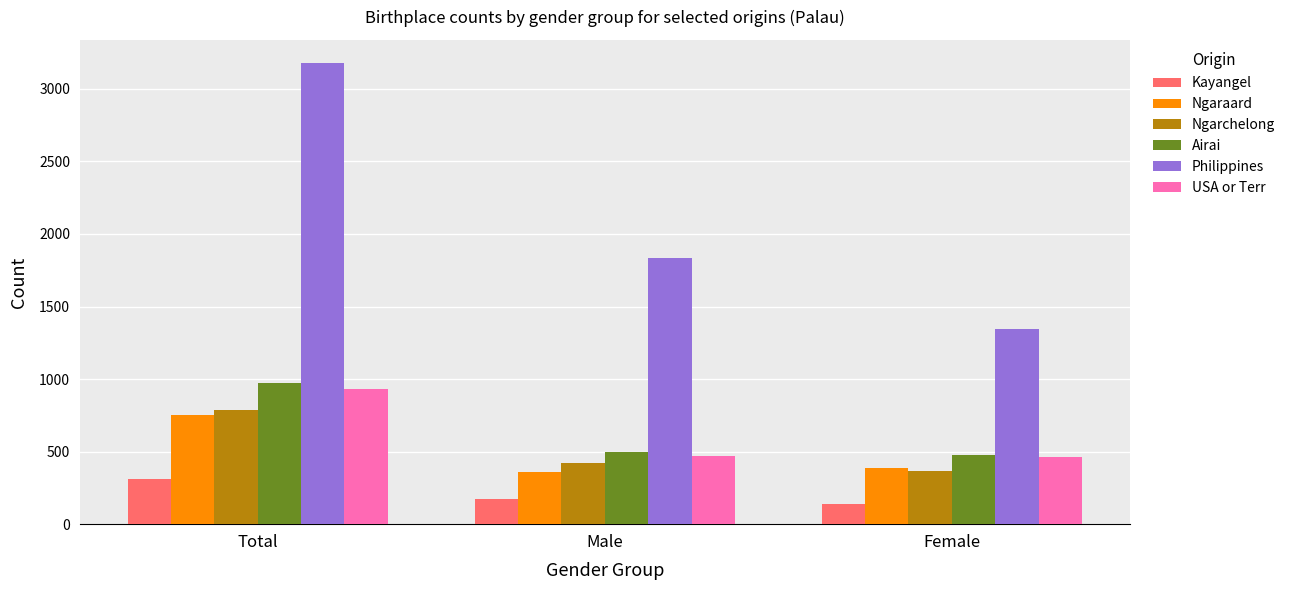

At which label does Airai first exceed 499?

Total